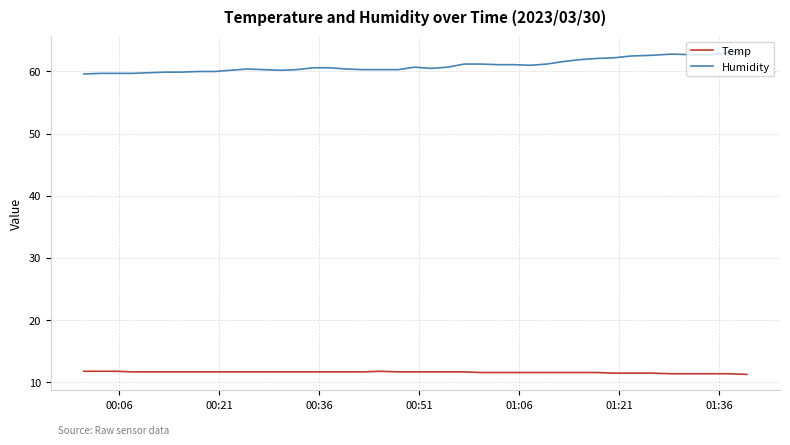

True or false: Humidity and Temp cross at least once.

False